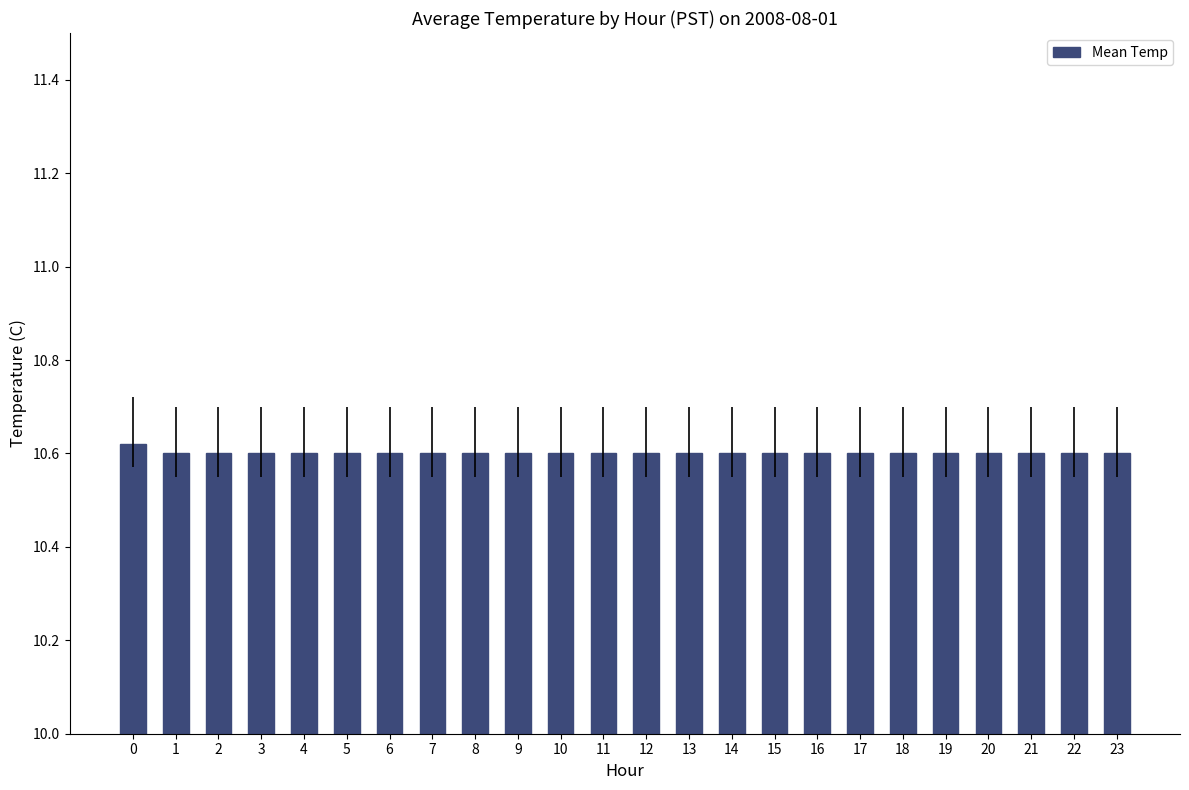

Count the values in the range 10 to 11.

24